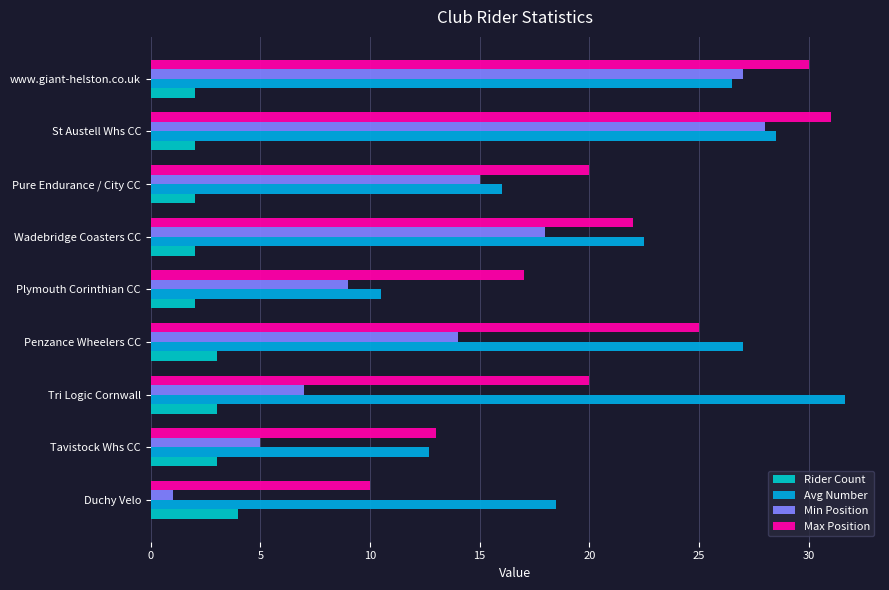

What are all the series names shown in the legend?

Rider Count, Avg Number, Min Position, Max Position